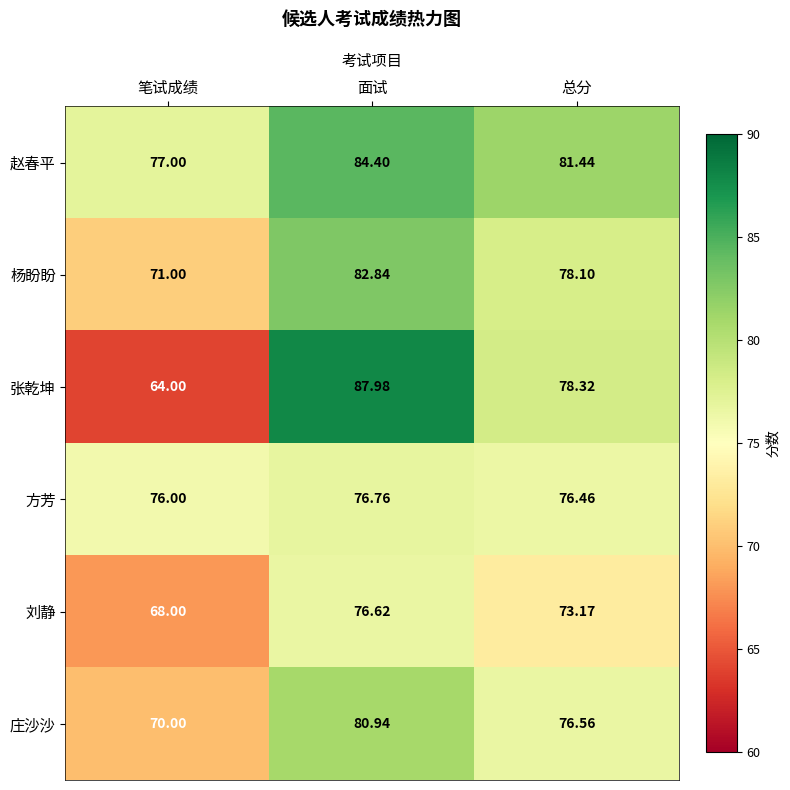

Which series has the widest spread of values?

张乾坤